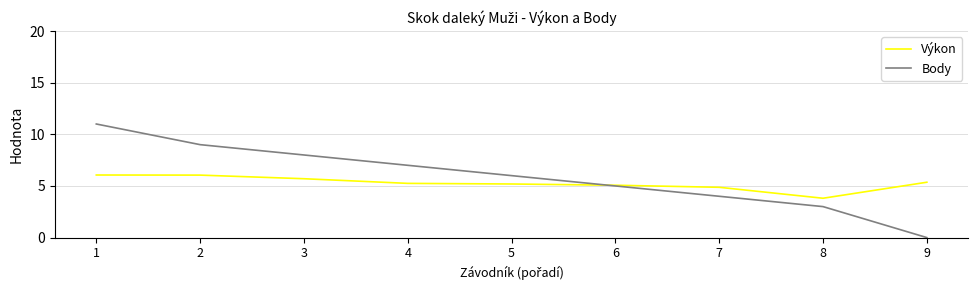

At 5, list the series in order from smallest to largest.

Výkon, Body